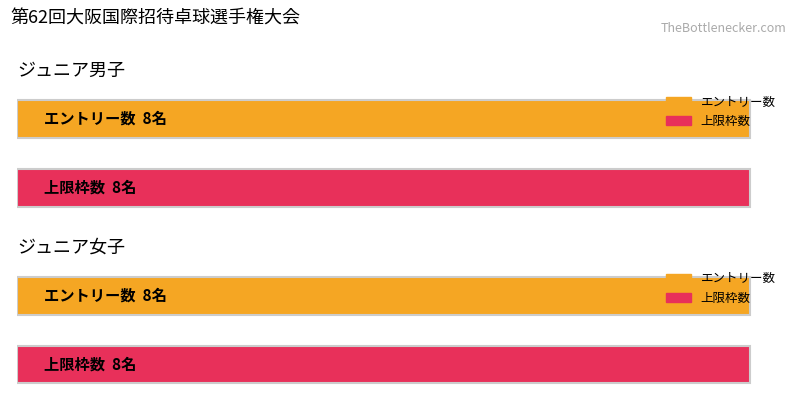

Is the value of ジュニア男子 at 2 greater than the value of ジュニア女子 at ジュニア男子?

Yes